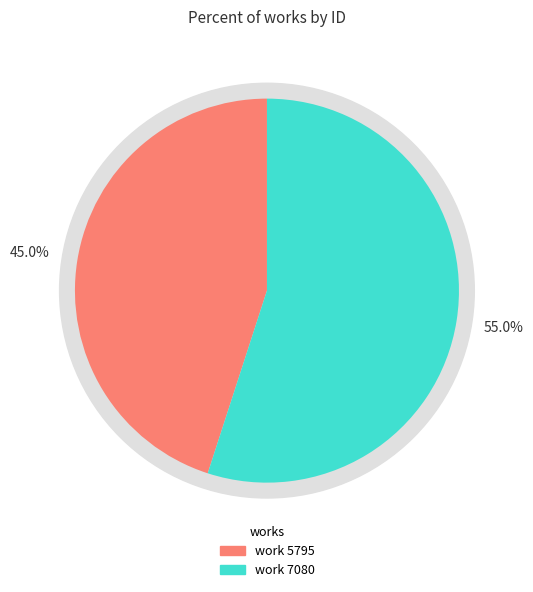

Which slice represents more than half of the pie?

work 7080